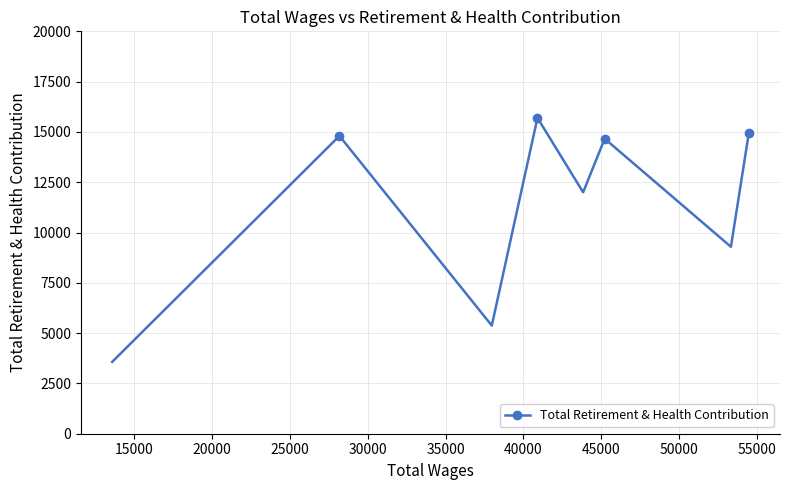

How many points are higher than both their immediate neighbors (excluding endpoints)?

3